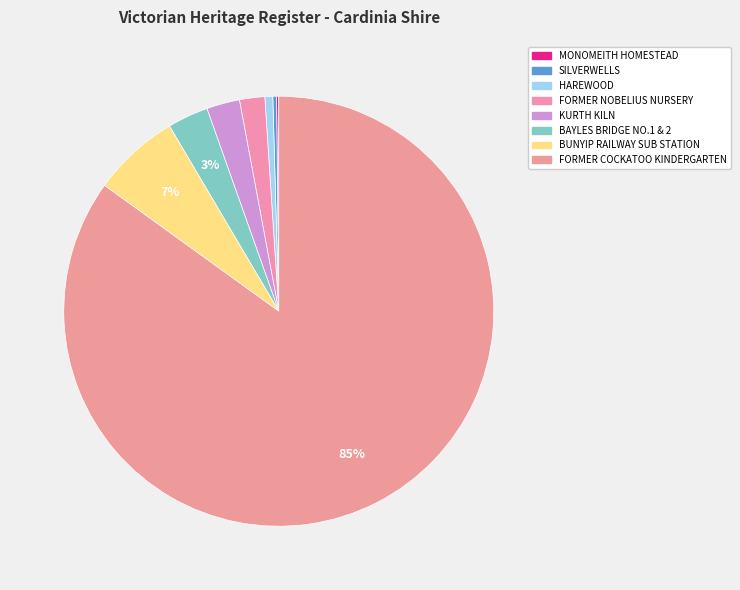

The FORMER COCKATOO KINDERGARTEN slice represents 98% of the pie. True or false?

False